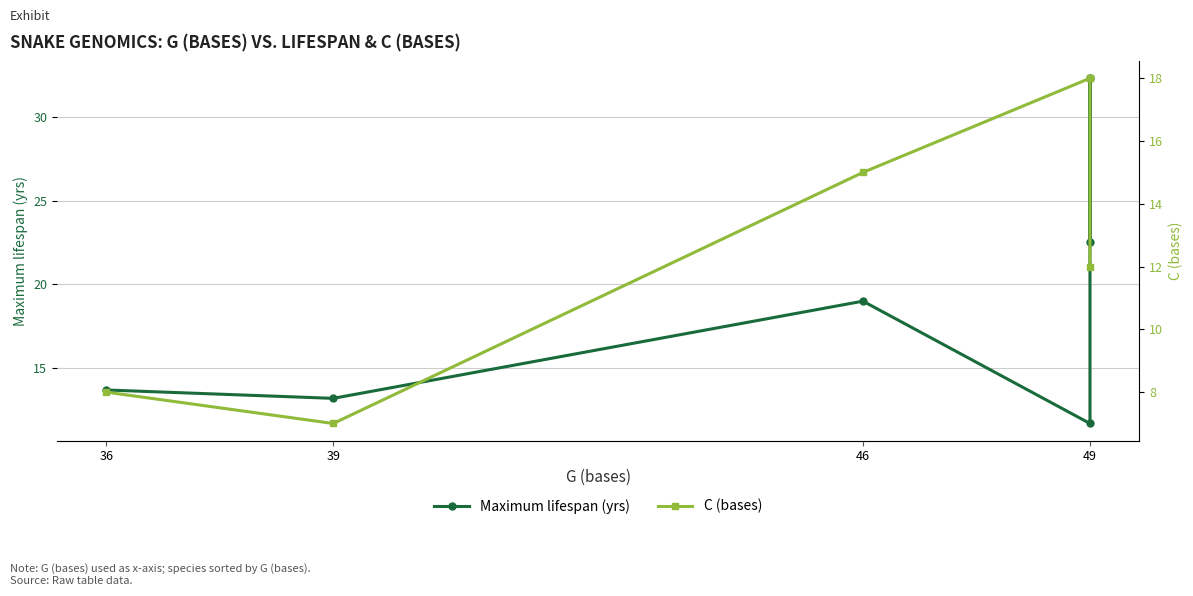

What is the sum of the C (bases) values at 36 and 49?

26.0